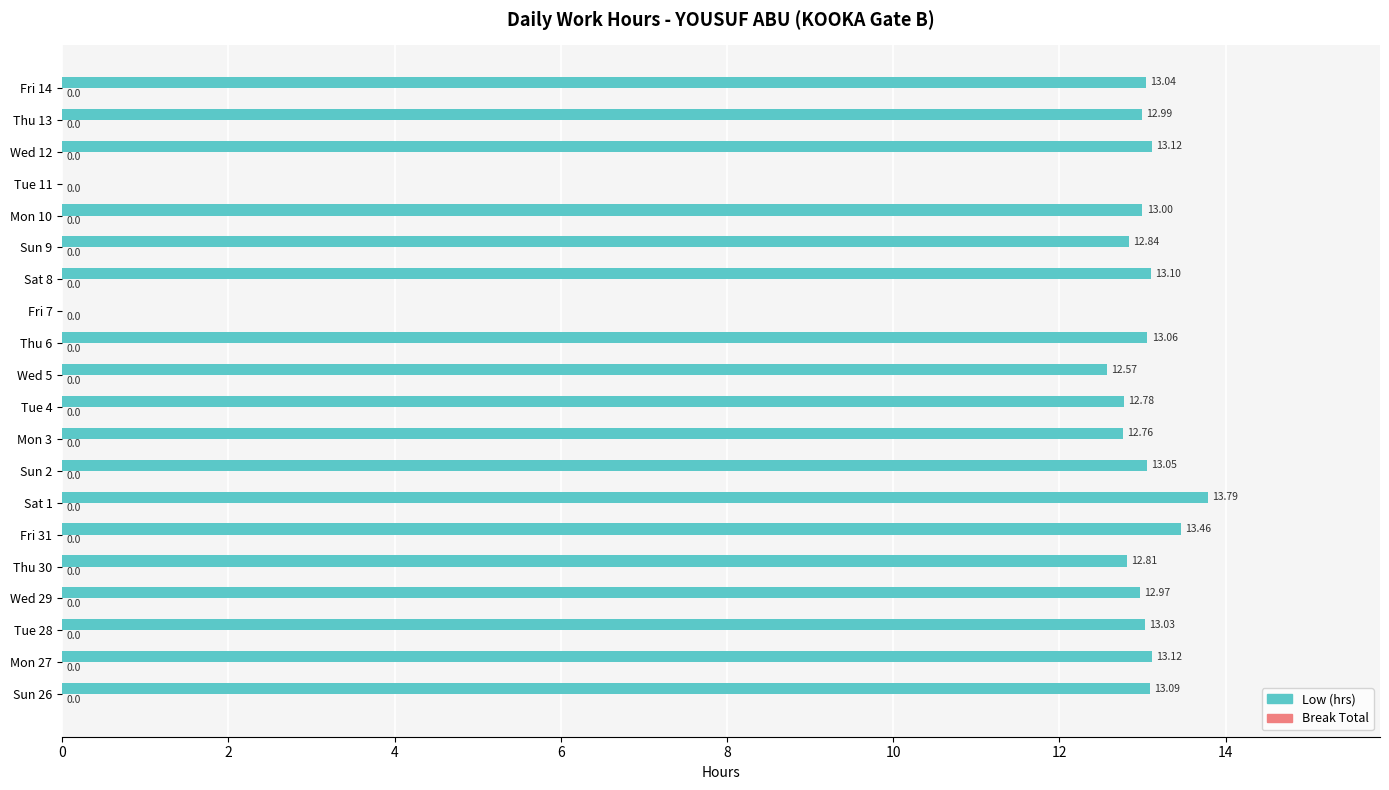

Between Sun 9 and Sun 2, which is larger?

Sun 2